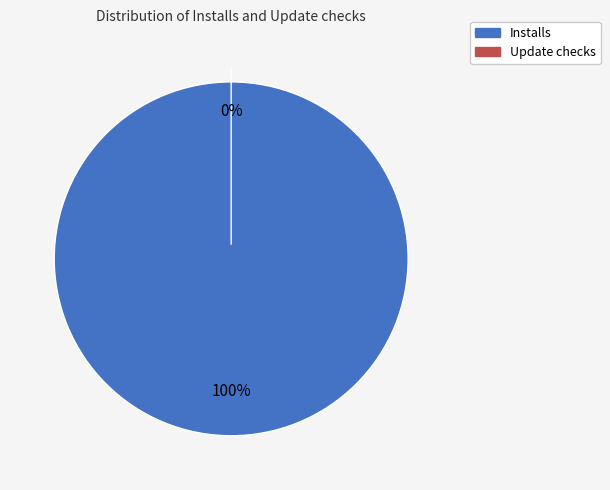

Which category accounts for the majority?

Installs